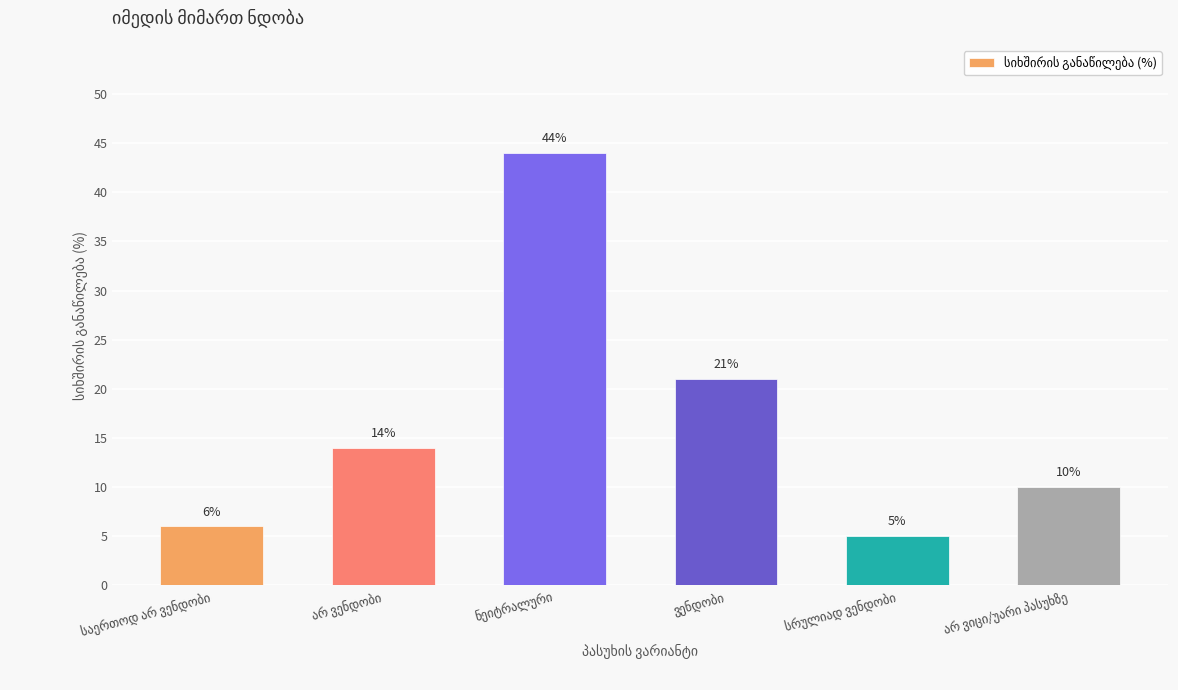

Does the chart contain stacked bars?

No